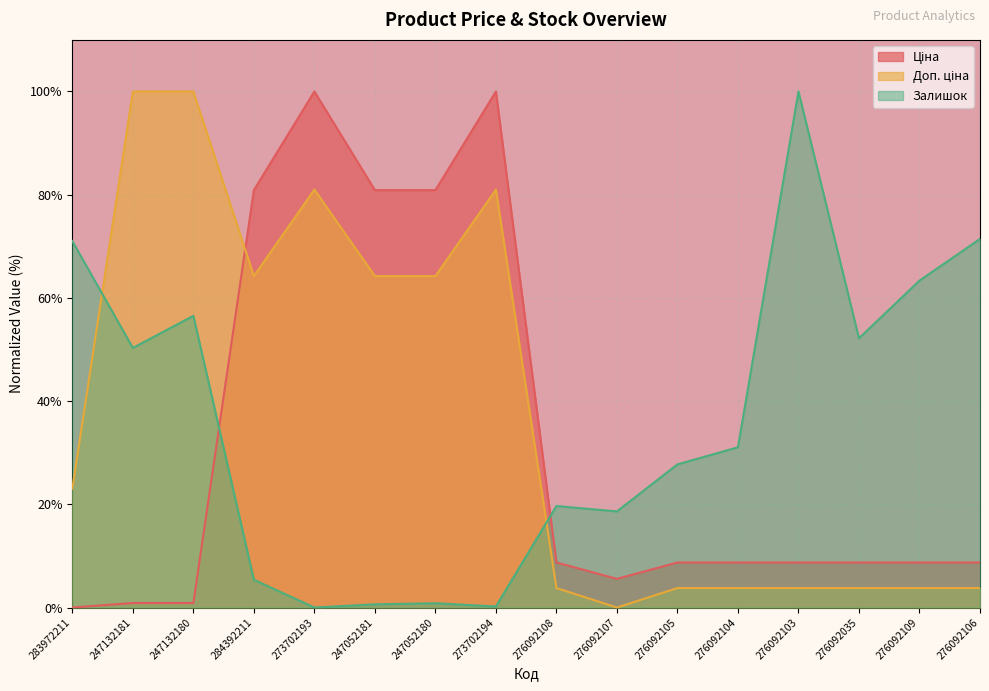

How many interior local peaks does the Залишок series have?

4